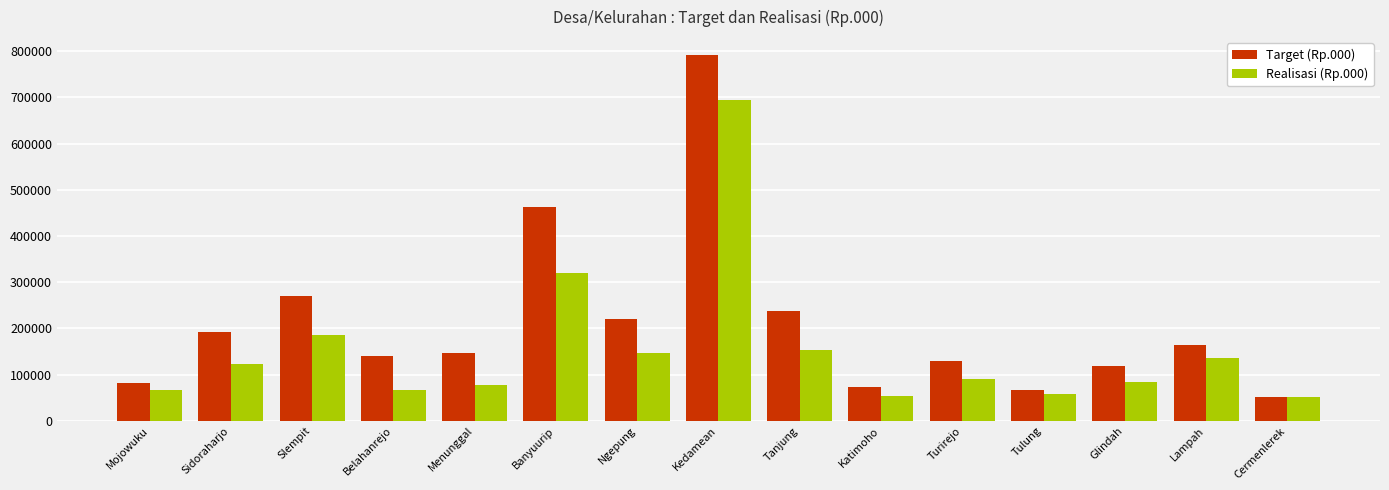

Which series has the largest total across all categories?

Target (Rp.000)